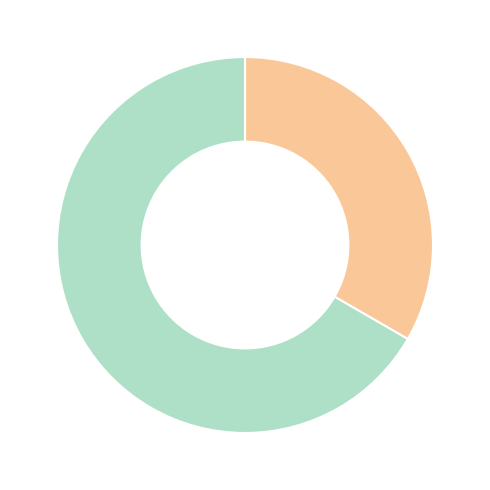

Is there a majority slice in this chart?

Yes